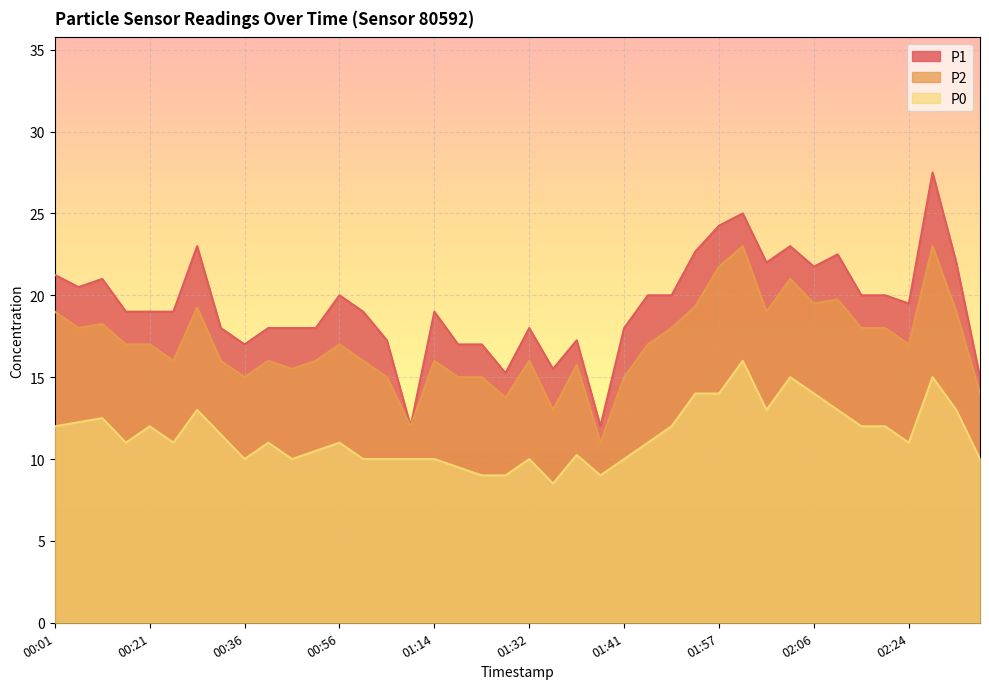

Reading right to left, transcribe all the data shown in this chart.

P1: 15.0	22.0	27.5	19.5	20.0	20.0	22.5	21.8	23.0	22.0	25.0	24.2	22.7	20.0	20.0	18.0	12.0	17.2	15.5	18.0	15.2	17.0	17.0	19.0	12.0	17.2	19.0	20.0	18.0	18.0	18.0	17.0	18.0	23.0	19.0	19.0	19.0	21.0	20.5	21.2
P2: 14.0	19.0	23.0	17.0	18.0	18.0	19.8	19.5	21.0	19.0	23.0	21.8	19.3	18.0	17.0	15.0	11.0	15.8	13.0	16.0	13.8	15.0	15.0	16.0	12.0	15.0	16.0	17.0	16.0	15.5	16.0	15.0	16.0	19.2	16.0	17.0	17.0	18.2	18.0	19.0
P0: 10.0	13.0	15.0	11.0	12.0	12.0	13.0	14.0	15.0	13.0	16.0	14.0	14.0	12.0	11.0	10.0	9.0	10.2	8.5	10.0	9.0	9.0	9.5	10.0	10.0	10.0	10.0	11.0	10.5	10.0	11.0	10.0	11.5	13.0	11.0	12.0	11.0	12.5	12.2	12.0